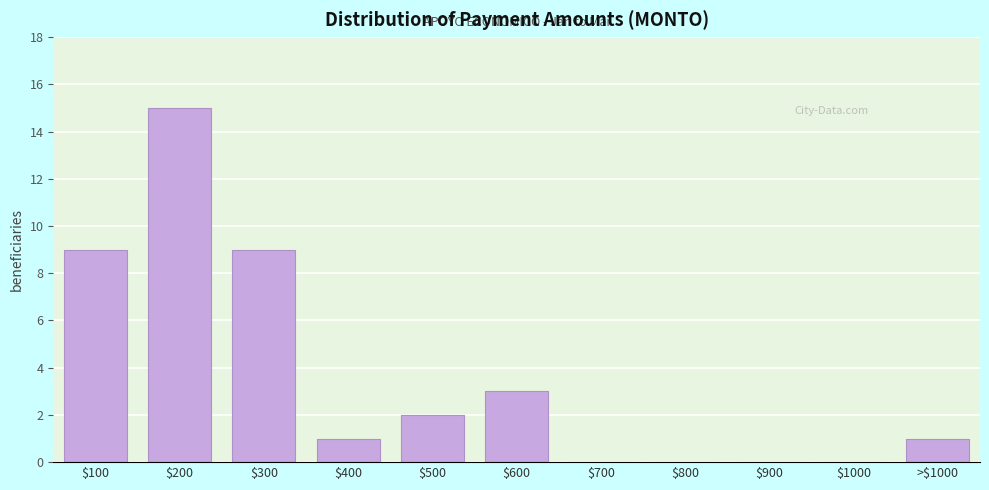

What is the sum of all values?

40